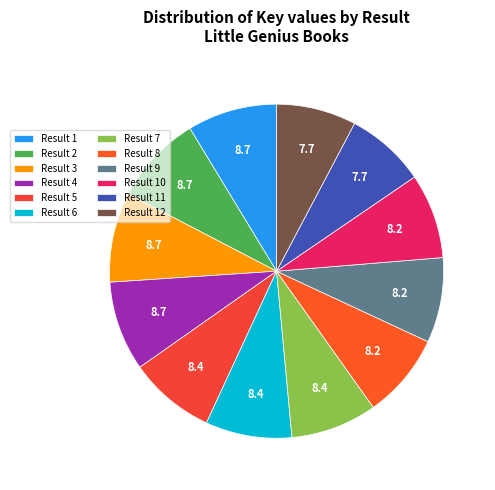

How many segments does this pie chart have?

12